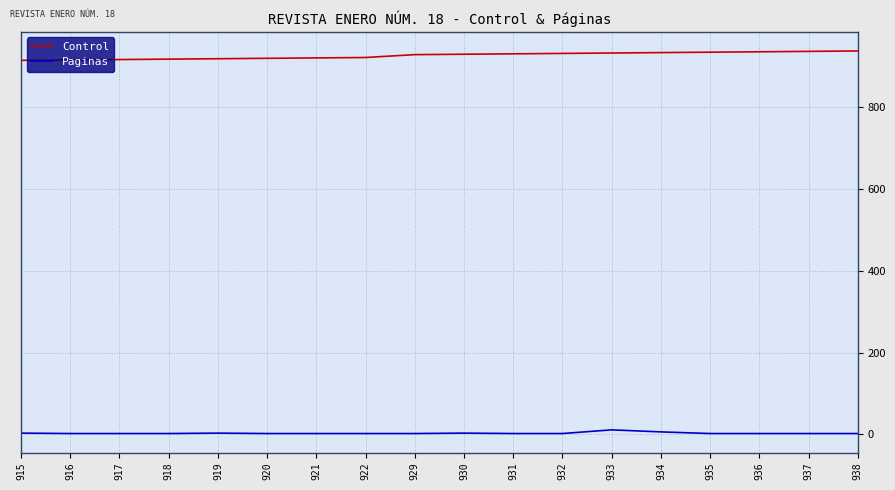

Rank the series by their average value, from lowest to highest.

Paginas, Control